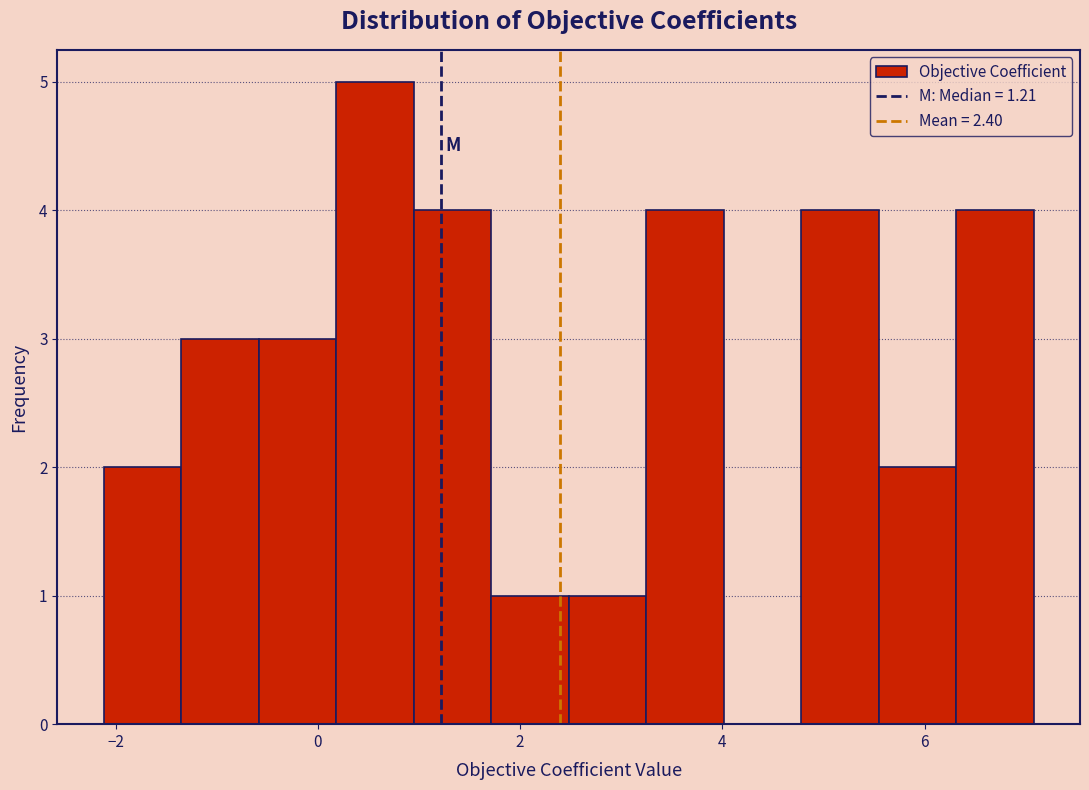

Around what value on the x-axis is the tallest bar? Give the approximate position of its centre, as read against the axis.

0.6